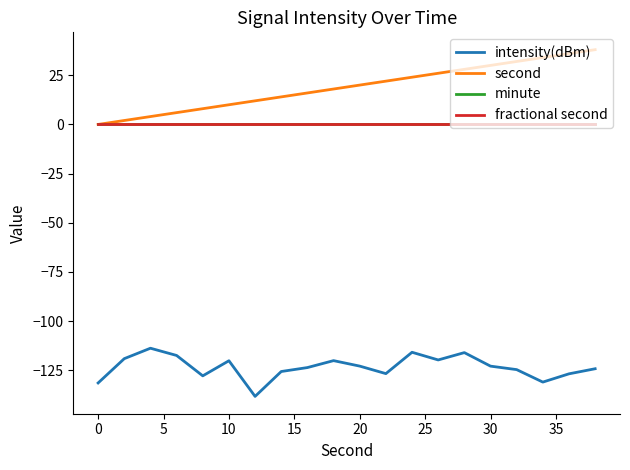

Which series has the largest total across all categories?

second